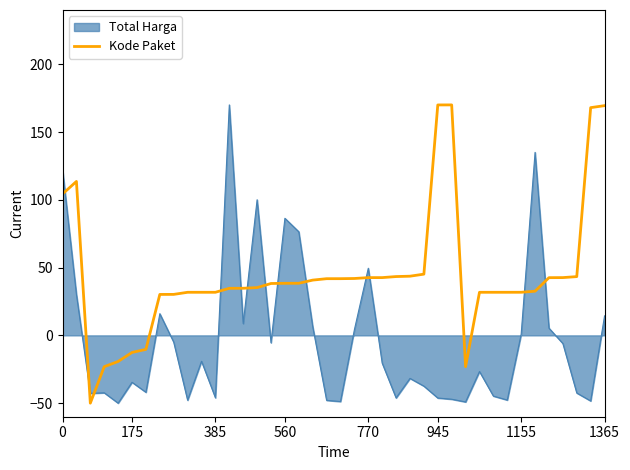

Which series ends up on top after the final intersection of Total Harga and Kode Paket?

Kode Paket